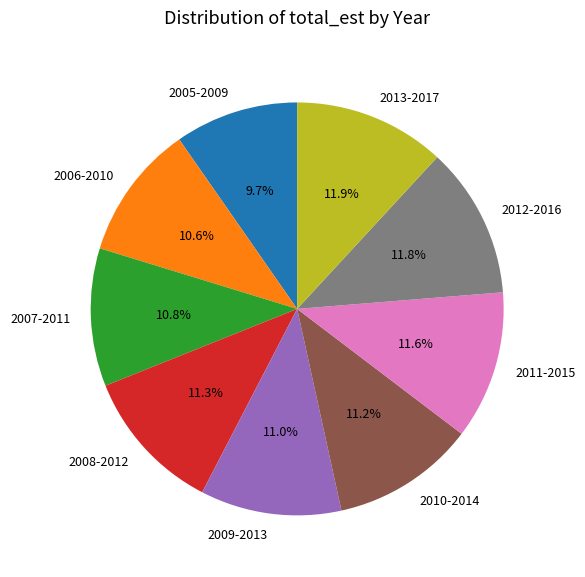

Is there any slice that represents more than half of the pie?

No